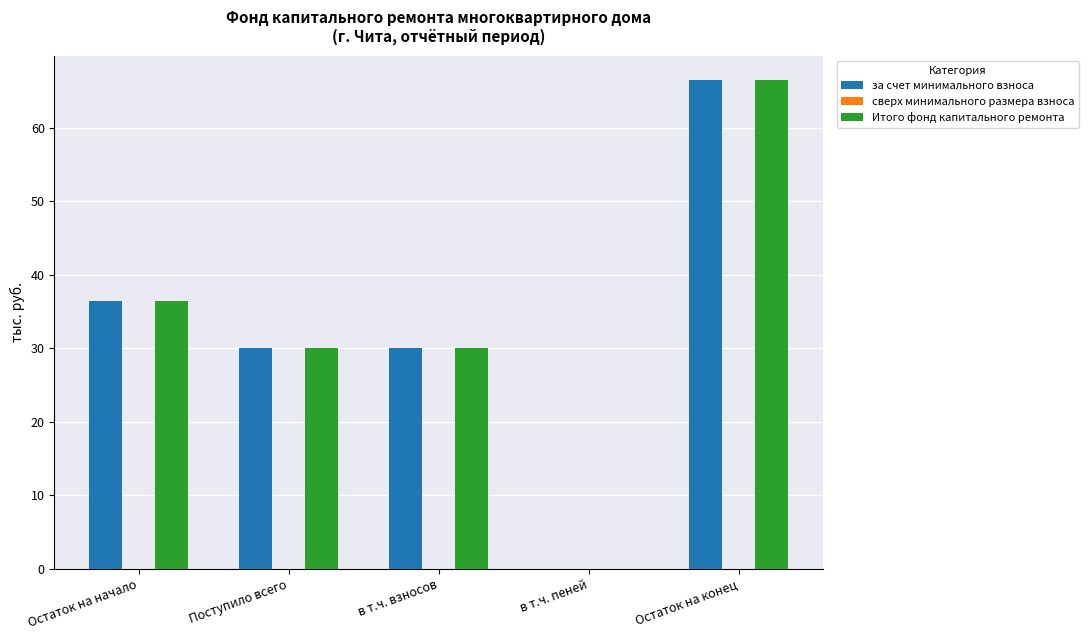

What is the sum of all за счет минимального взноса values?

163.0